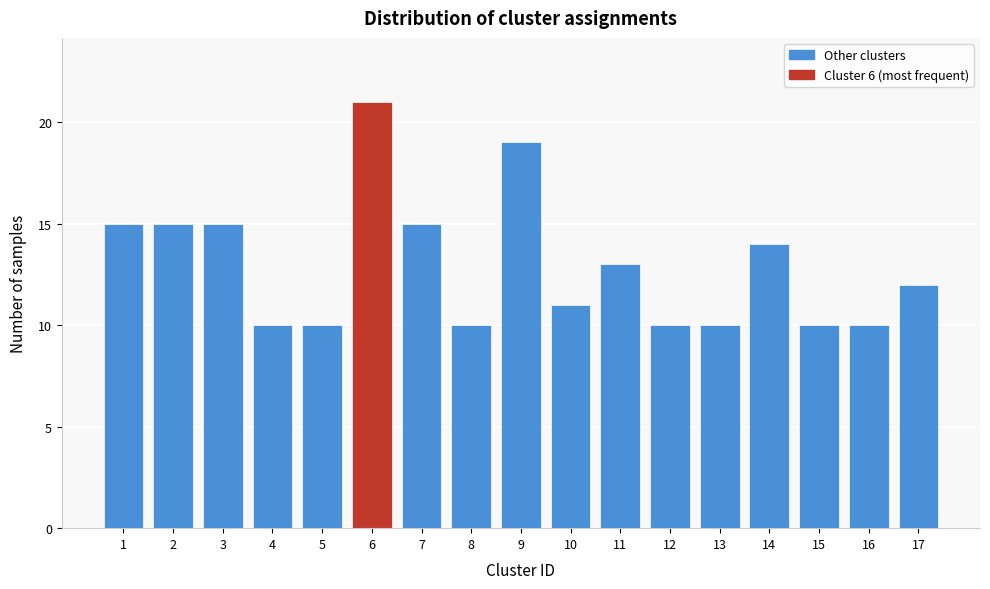

Reading left to right, transcribe all the data shown in this chart.

1=15	2=15	3=15	4=10	5=10	6=21	7=15	8=10	9=19	10=11	11=13	12=10	13=10	14=14	15=10	16=10	17=12